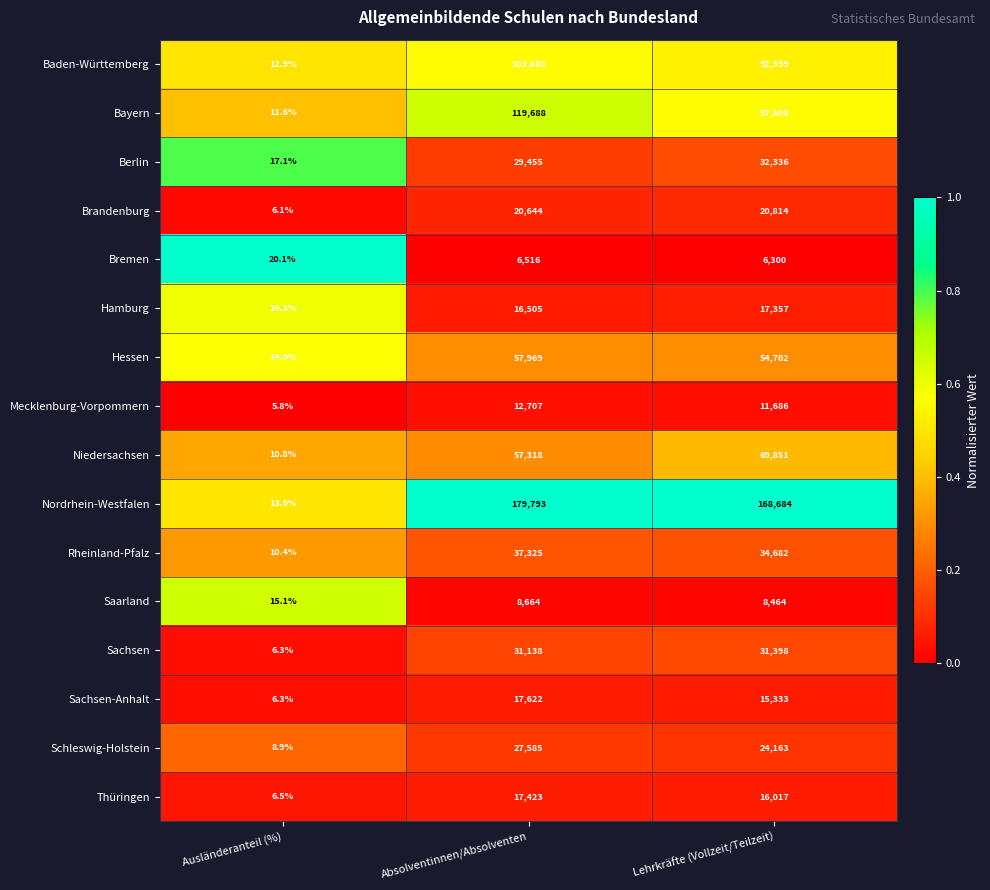

Which series has the widest spread of values?

Nordrhein-Westfalen